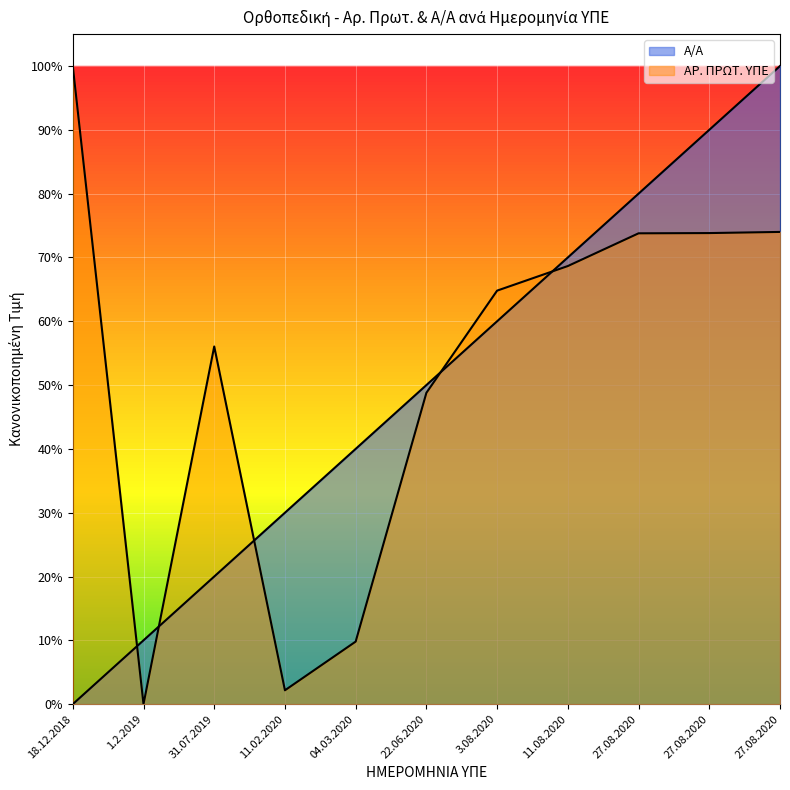

True or false: ΑΡ. ΠΡΩΤ. ΥΠΕ has a value of 0.0 at 11.02.2020.

True